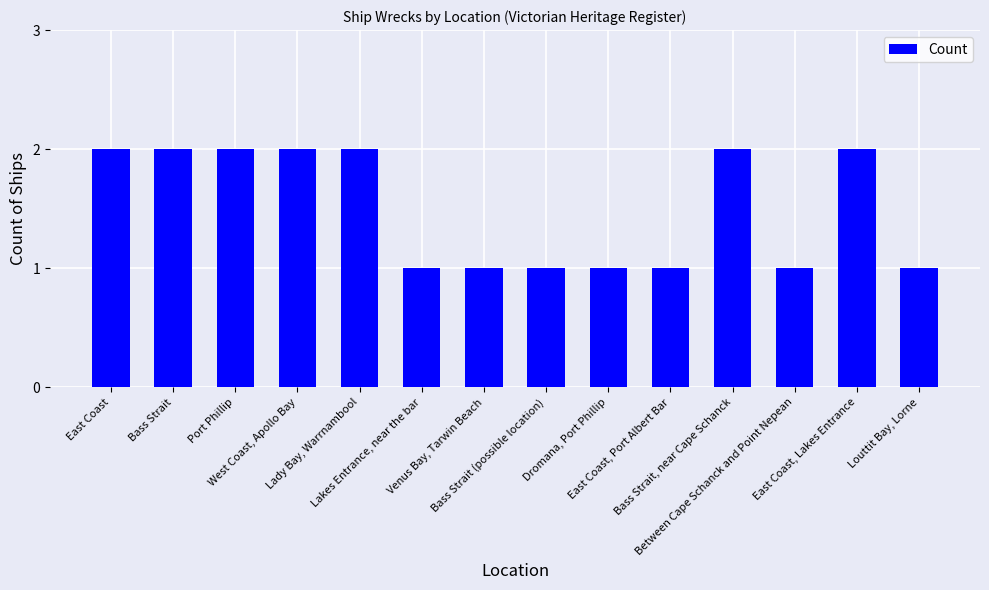

What is the difference between the maximum and minimum values?

1